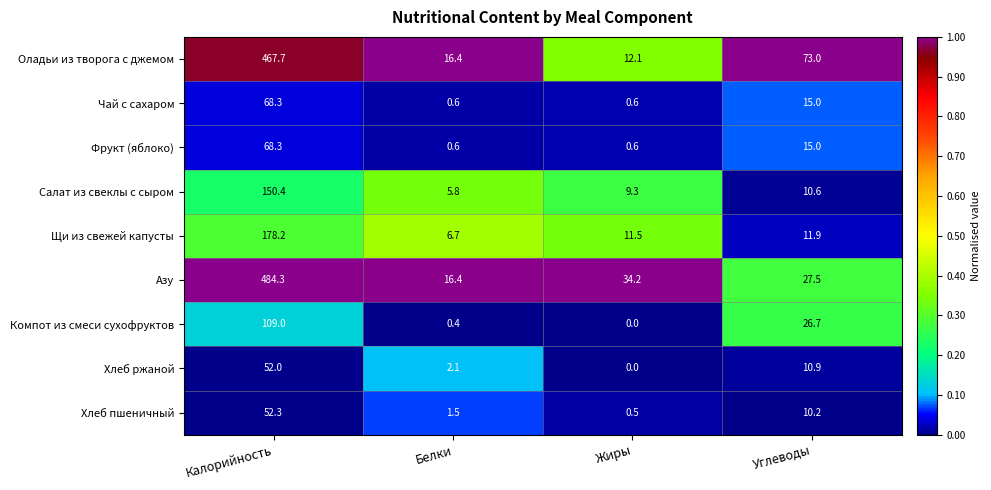

Which series changed the most between Калорийность and Жиры?

Оладьи из творога с джемом